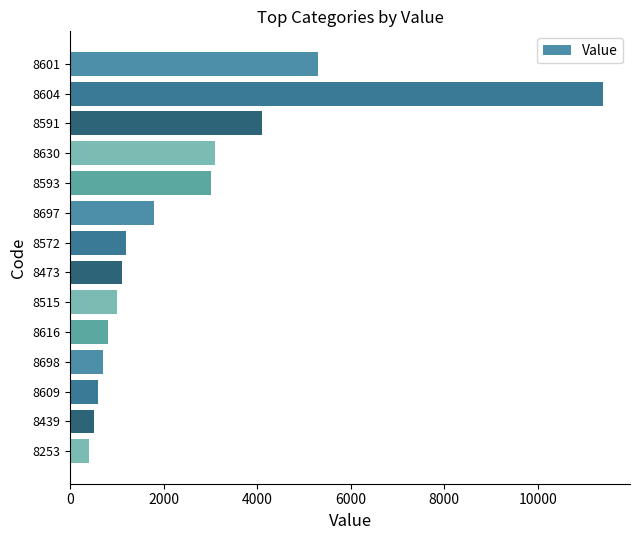

True or false: the data shows 276 at 8515.

False